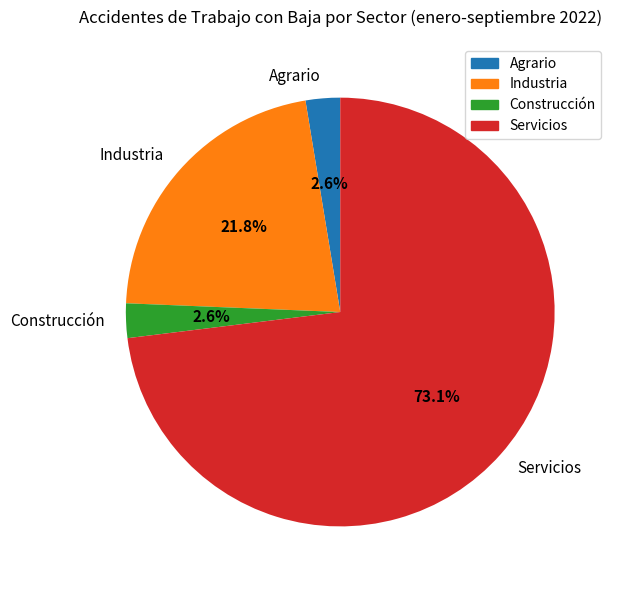

Count the number of slices in the pie.

4